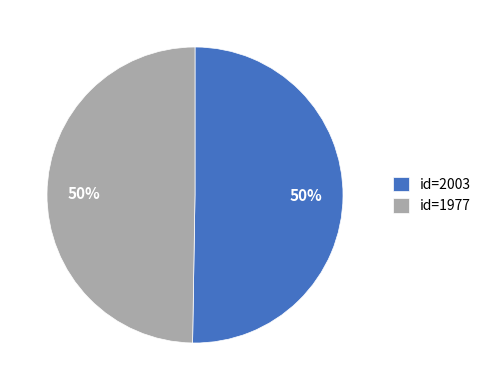

How many segments does this pie chart have?

2